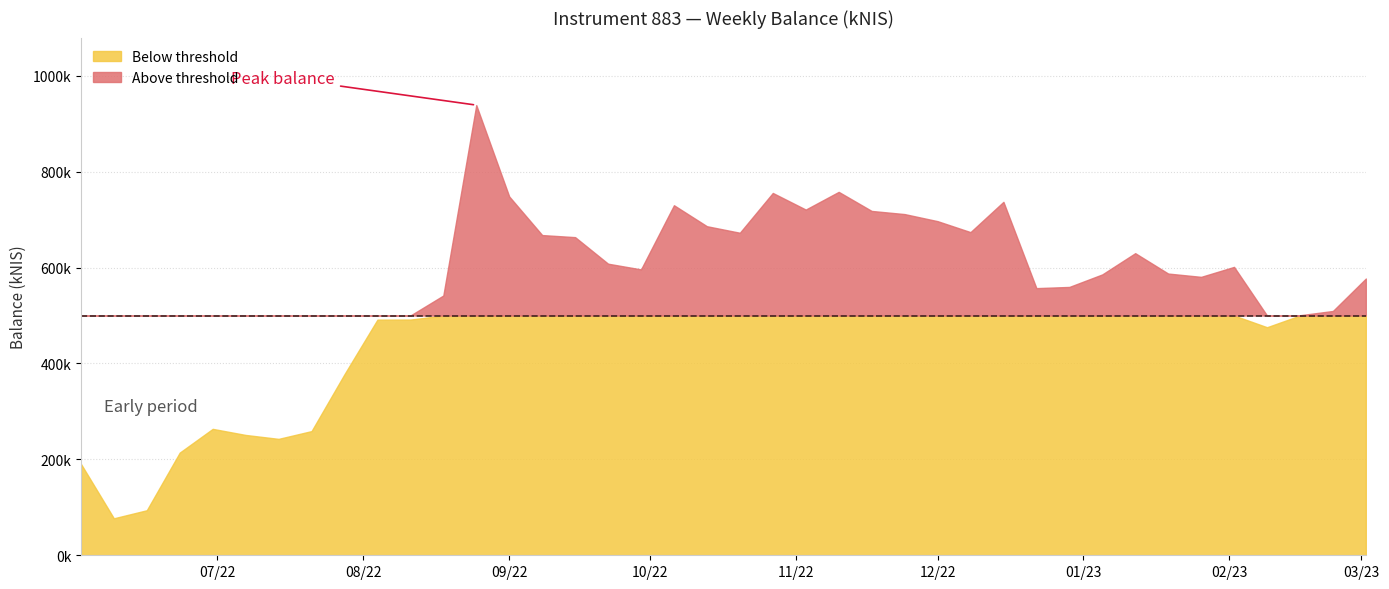

Does the chart have visible grid lines?

Yes